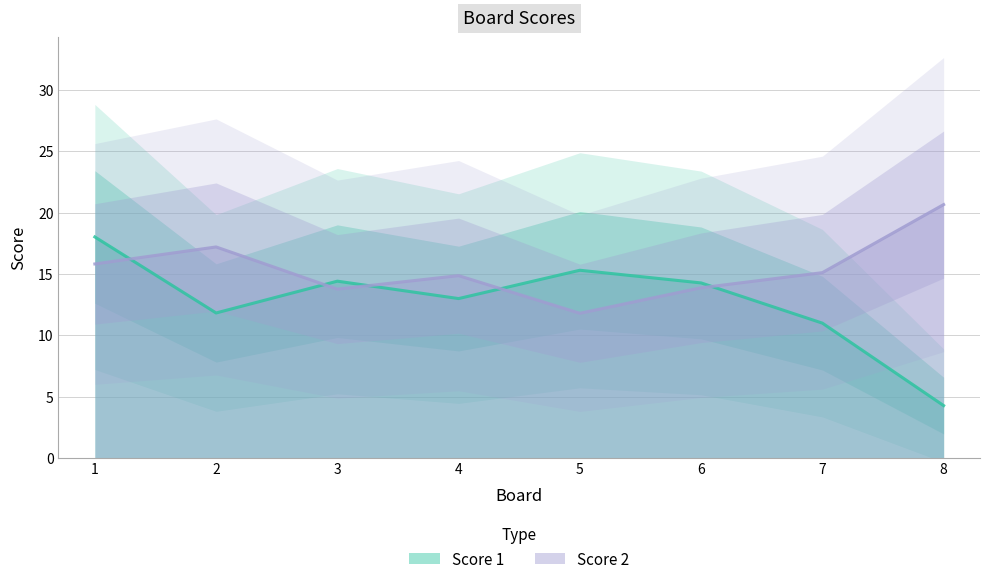

Which series has the largest total across all categories?

Score 2